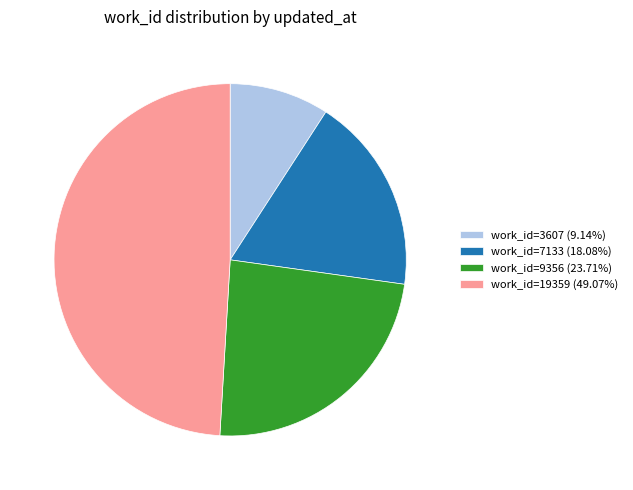

Does work_id=3607 (9.14%) represent more than half of the total?

No